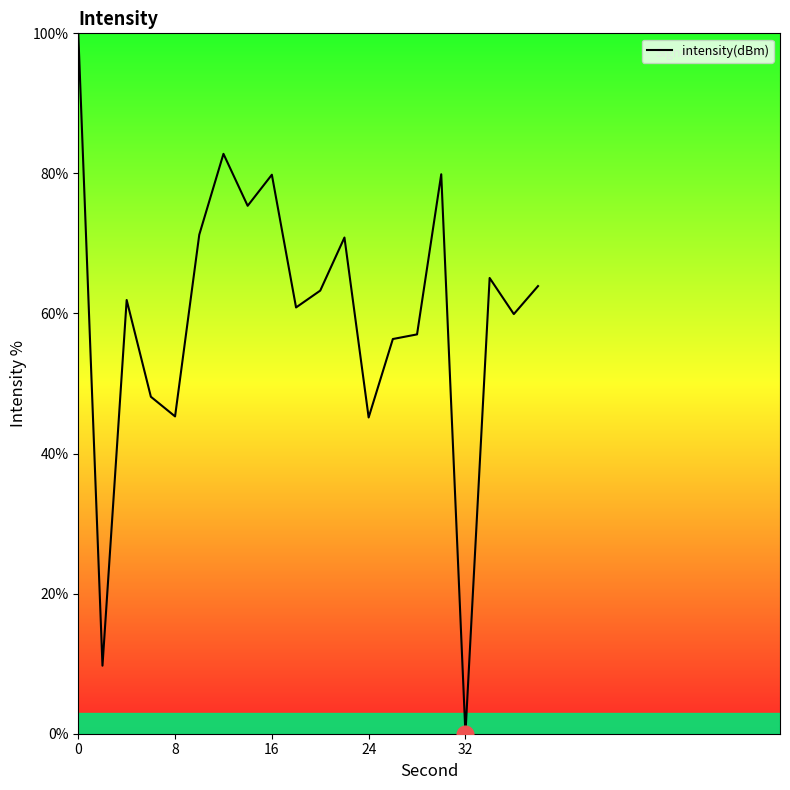

Does the chart display data point markers on the line(s)?

No